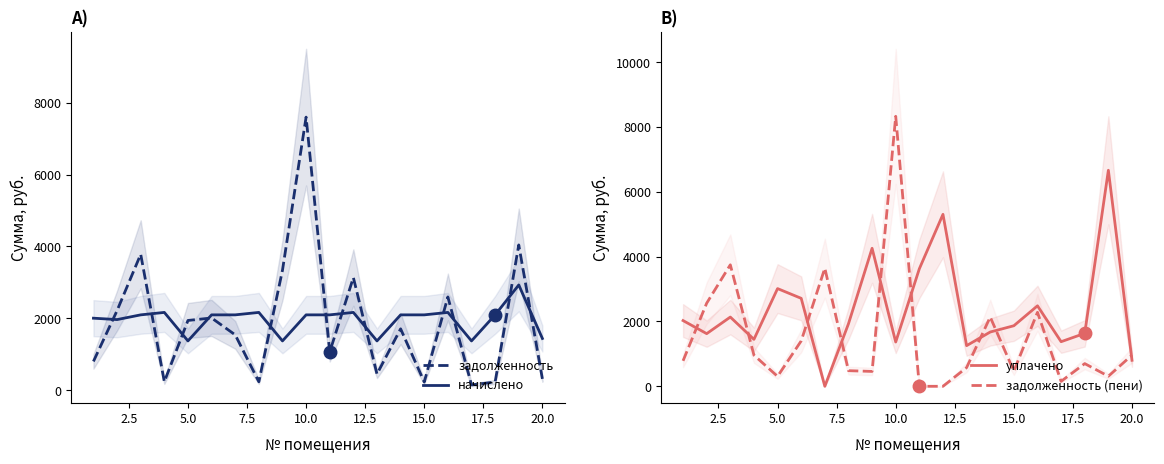

How many data points in уплачено are less than 1926?

10